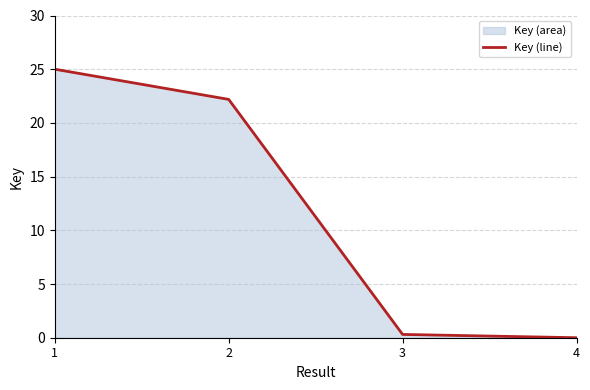

What is the sum of all values?

47.5